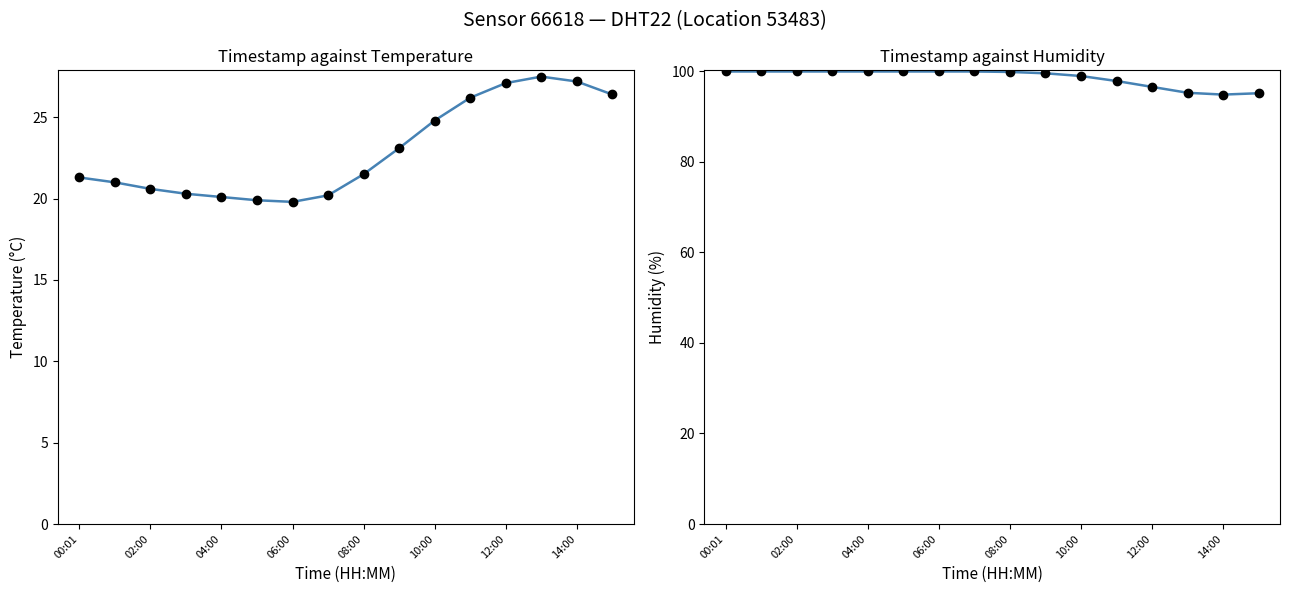

What is the total value across all series at 12:00?

123.6